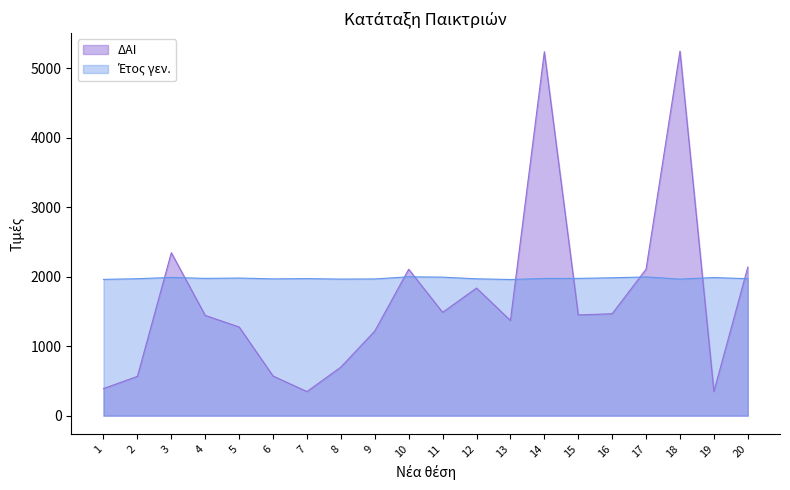

How many intersections are there between ΔΑΙ and Έτος γεν.?

9